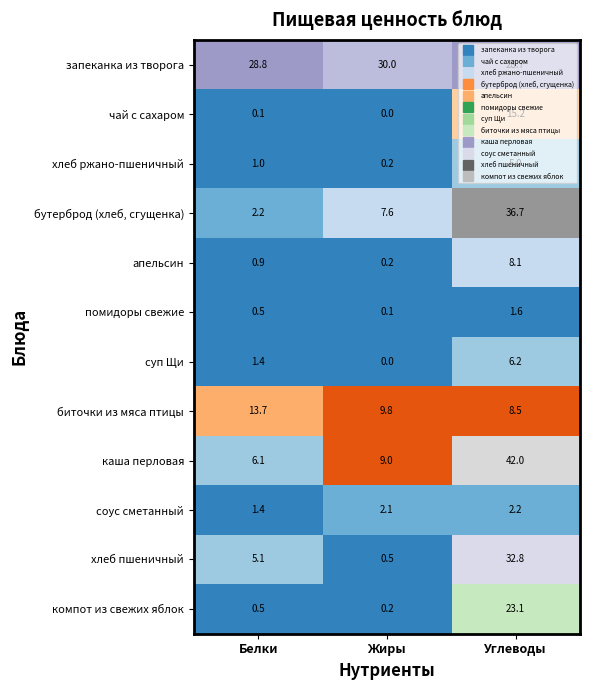

What is the difference between the компот из свежих яблок values at Белки and Жиры?

0.3